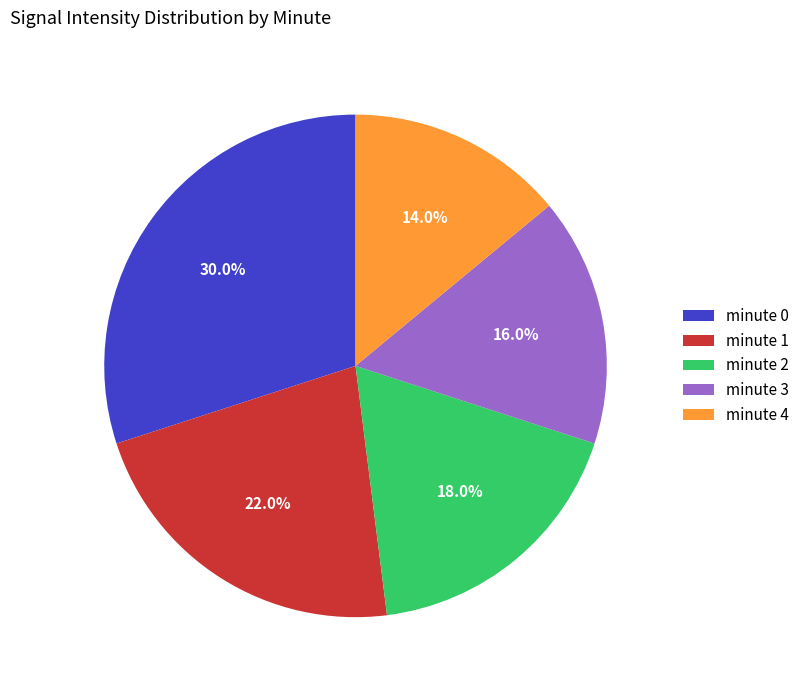

To the nearest percent, what is the average slice percentage?

20%